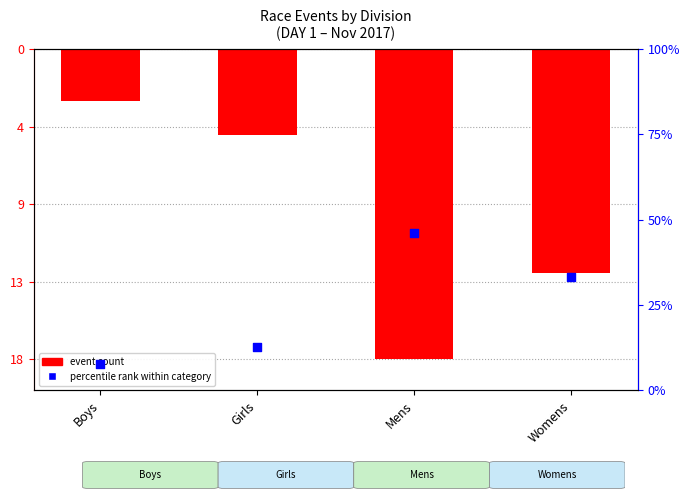

Is the value of event count (normalized) at Boys greater than the value of percentile rank within category at Boys?

No